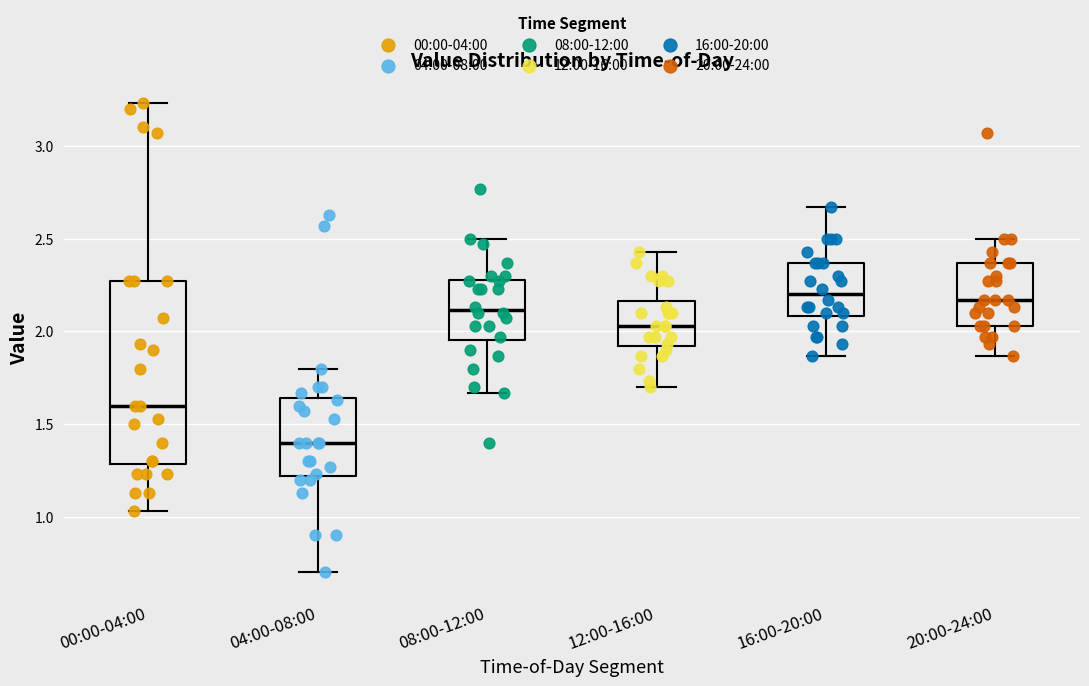

Reading left to right, transcribe this box plot: for each box, give where its median line is, the range the box spans, and where its two whiskers end, as read against the y-axis. The values are not printed on the chart, so give them approximately, as read against the axis.

00:00-04:00: median 1.60, box 1.30 to 2.25, whiskers 1.05 to 3.25
04:00-08:00: median 1.40, box 1.20 to 1.65, whiskers 0.70 to 1.80
08:00-12:00: median 2.10, box 1.95 to 2.30, whiskers 1.65 to 2.50
12:00-16:00: median 2.05, box 1.90 to 2.15, whiskers 1.70 to 2.45
16:00-20:00: median 2.20, box 2.10 to 2.35, whiskers 1.85 to 2.65
20:00-24:00: median 2.15, box 2.05 to 2.35, whiskers 1.85 to 2.50